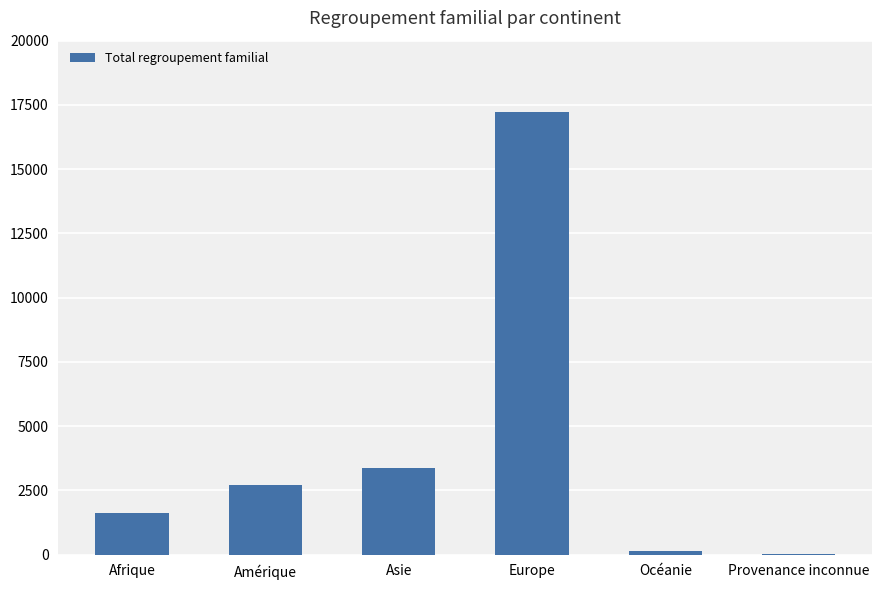

What is the sum of all values?

25128